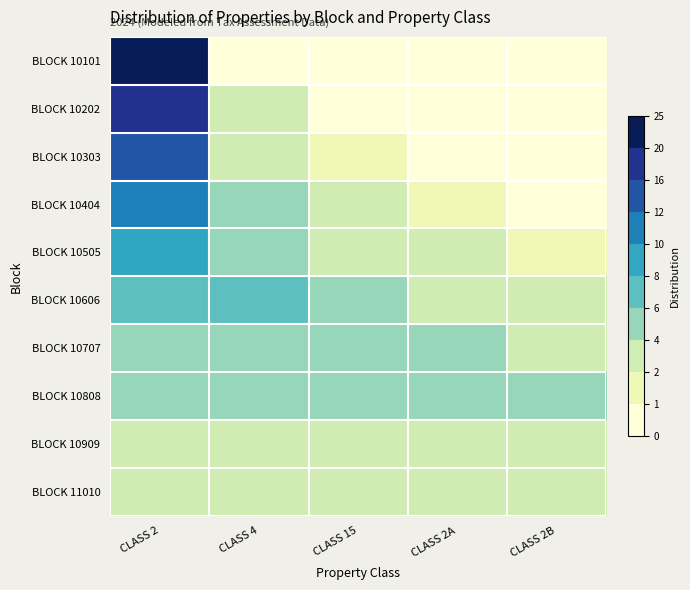

Reading right to left, list all the values displayed in this chart.

BLOCK 10101: CLASS 2B=0	CLASS 2A=0	CLASS 15=0	CLASS 4=0	CLASS 2=24
BLOCK 10202: CLASS 2B=0	CLASS 2A=0	CLASS 15=0	CLASS 4=2	CLASS 2=16
BLOCK 10303: CLASS 2B=0	CLASS 2A=0	CLASS 15=1	CLASS 4=3	CLASS 2=12
BLOCK 10404: CLASS 2B=0	CLASS 2A=1	CLASS 15=2	CLASS 4=4	CLASS 2=10
BLOCK 10505: CLASS 2B=1	CLASS 2A=2	CLASS 15=3	CLASS 4=5	CLASS 2=8
BLOCK 10606: CLASS 2B=2	CLASS 2A=3	CLASS 15=4	CLASS 4=6	CLASS 2=6
BLOCK 10707: CLASS 2B=3	CLASS 2A=4	CLASS 15=5	CLASS 4=5	CLASS 2=5
BLOCK 10808: CLASS 2B=4	CLASS 2A=4	CLASS 15=4	CLASS 4=4	CLASS 2=4
BLOCK 10909: CLASS 2B=3	CLASS 2A=3	CLASS 15=3	CLASS 4=3	CLASS 2=3
BLOCK 11010: CLASS 2B=2	CLASS 2A=2	CLASS 15=2	CLASS 4=2	CLASS 2=2